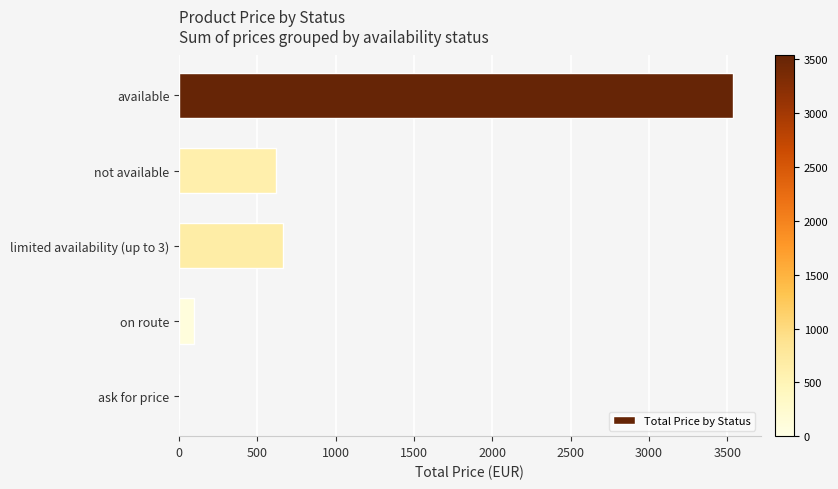

What is the sum of all values?

4918.5